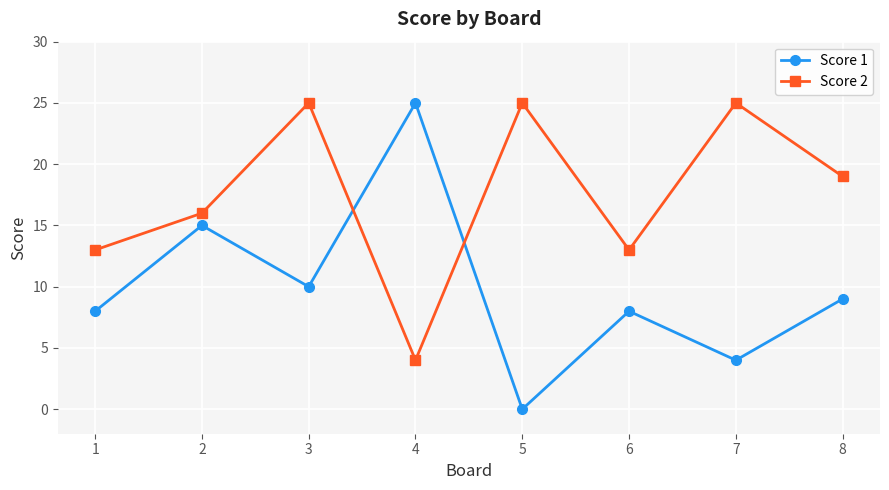

Rank the series by their average value, from lowest to highest.

Score 1, Score 2